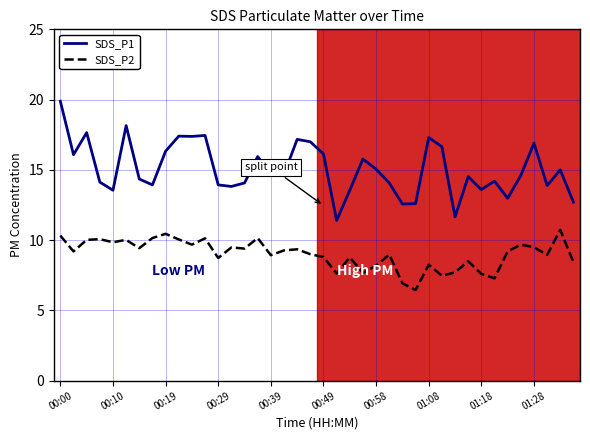

Which series has the widest spread of values?

SDS_P1